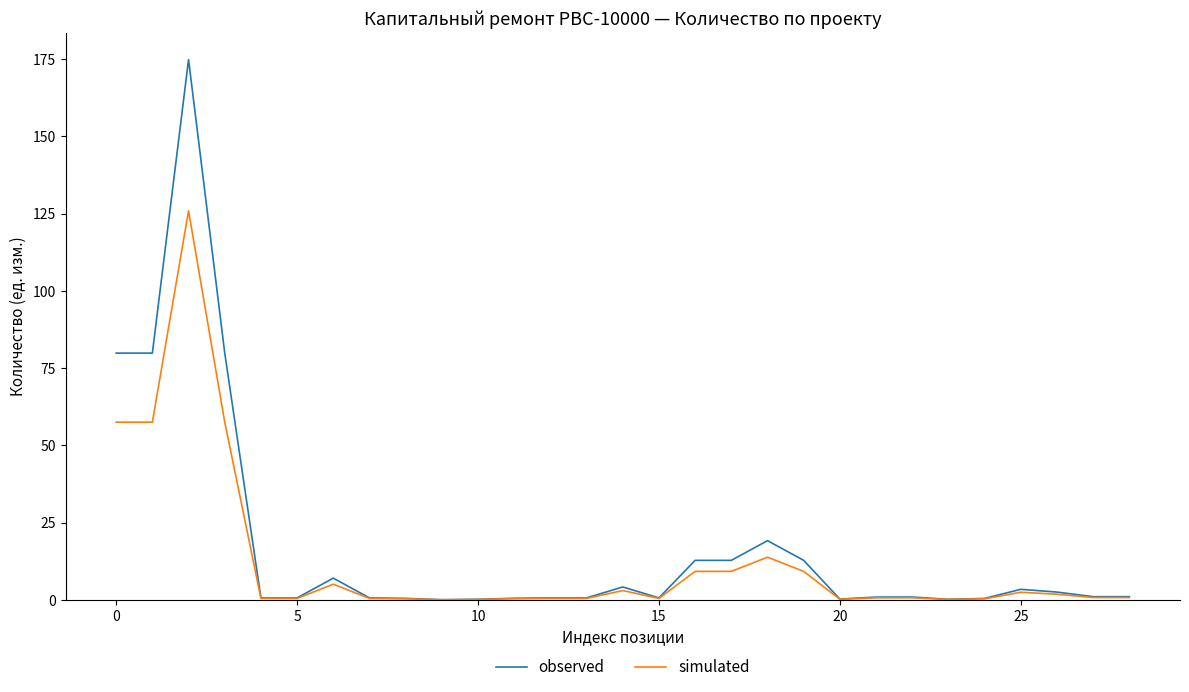

Rank the series by their maximum value, from highest to lowest.

observed, simulated